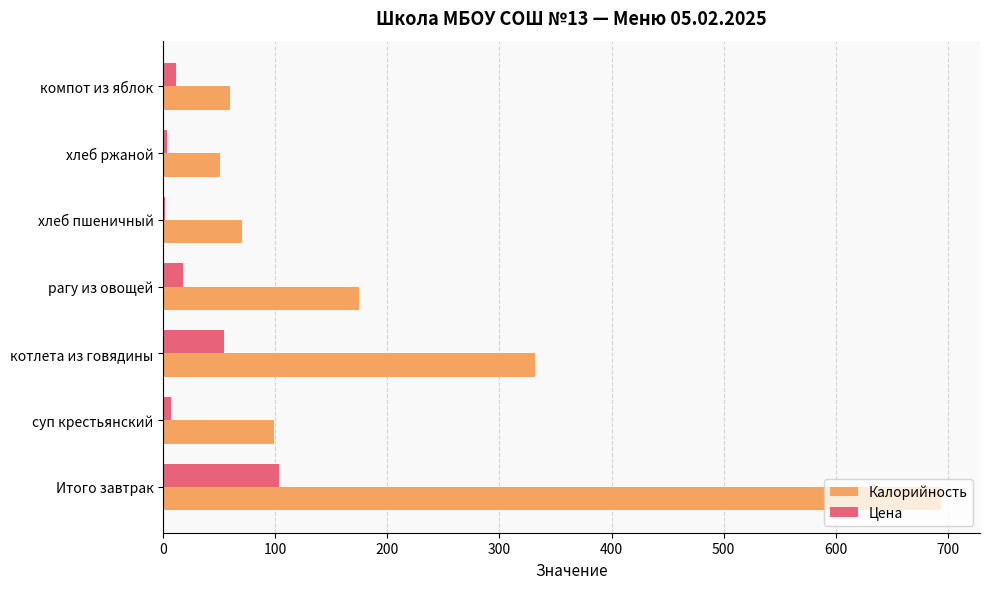

Between суп крестьянский and котлета из говядины, which series saw the biggest shift?

Калорийность